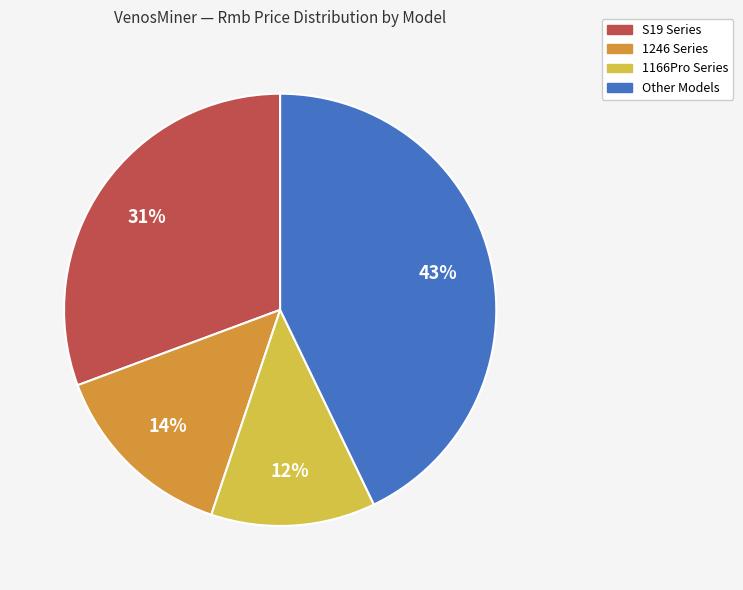

Is there any slice that represents more than half of the pie?

No